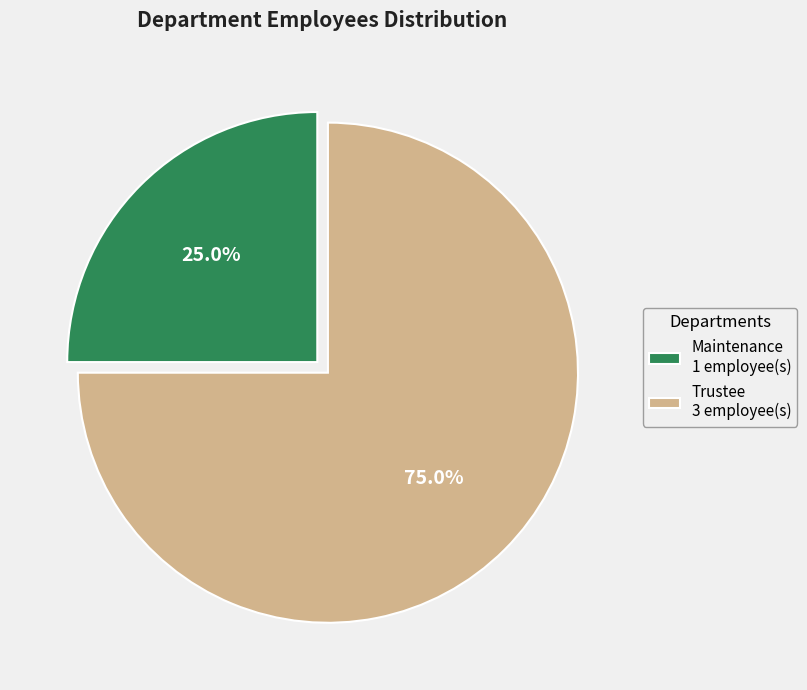

To the nearest percent, what is the difference between the Trustee and Maintenance slice percentages?

50%